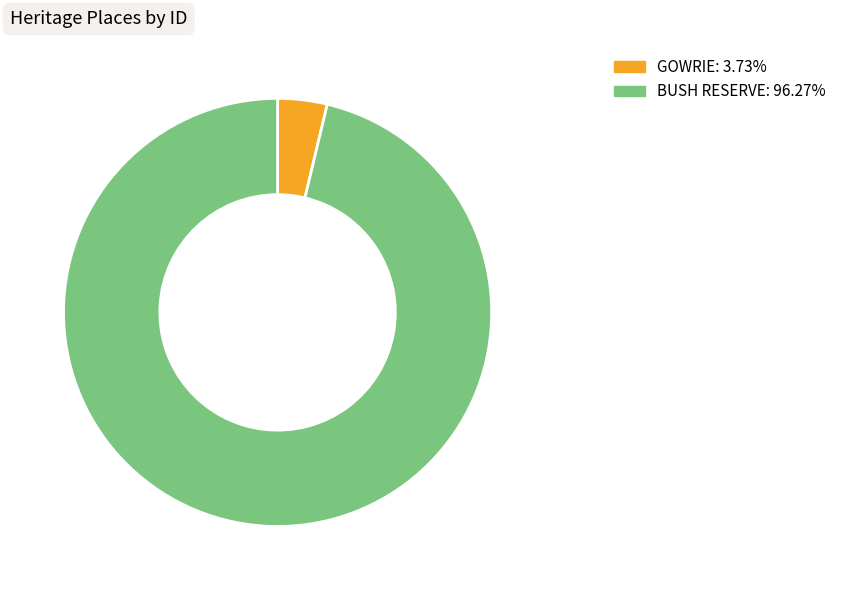

What is the majority slice?

BUSH RESERVE